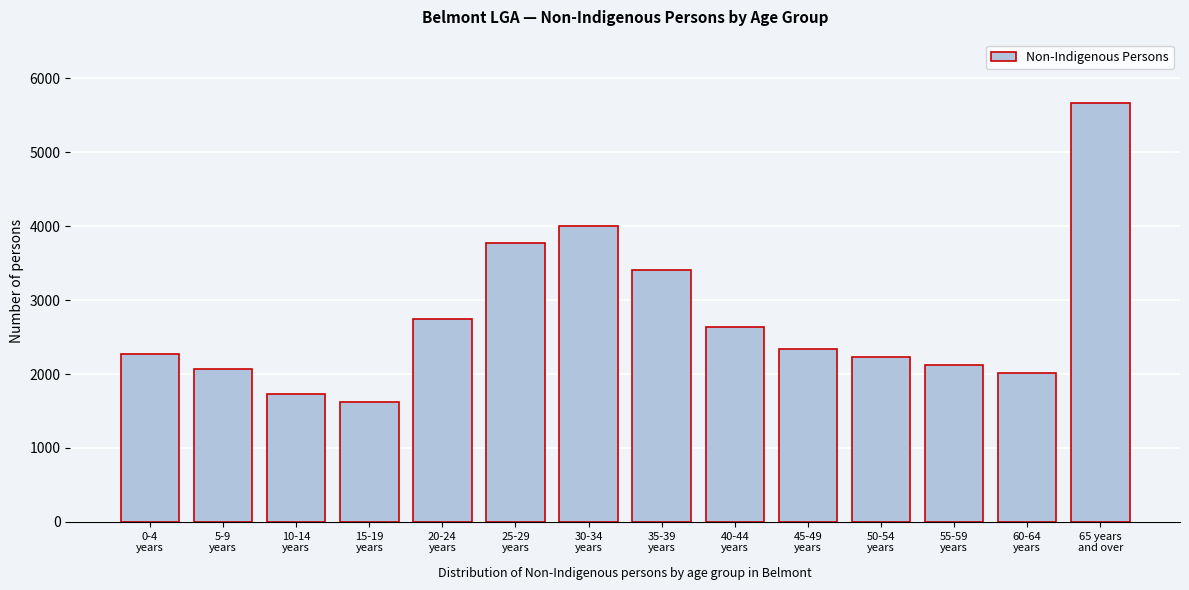

Reading left to right, what are all the values shown in this chart?

2268	2074	1723	1616	2741	3772	4009	3404	2635	2333	2236	2116	2016	5674